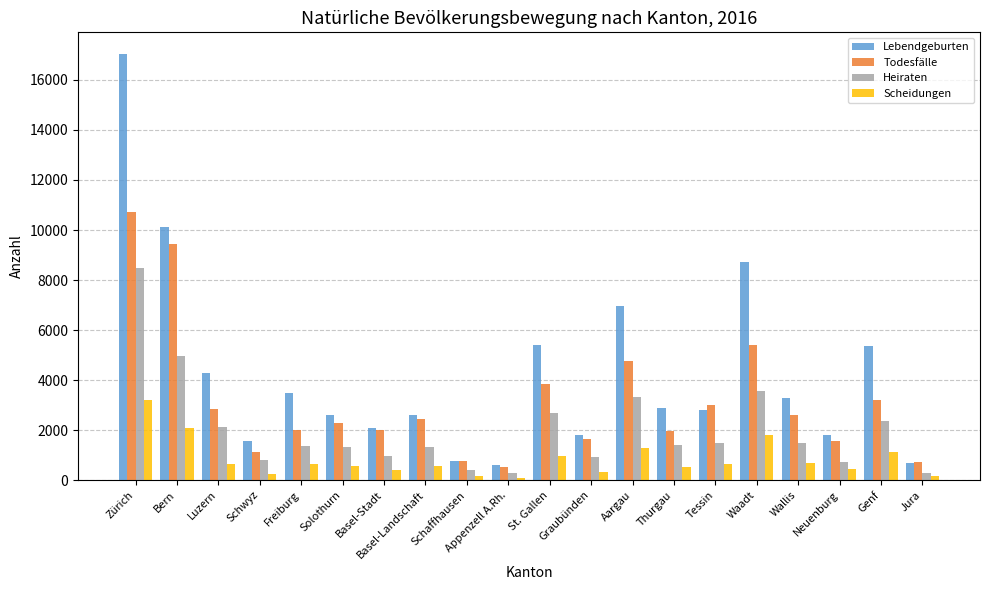

What position from the left is Waadt?

16